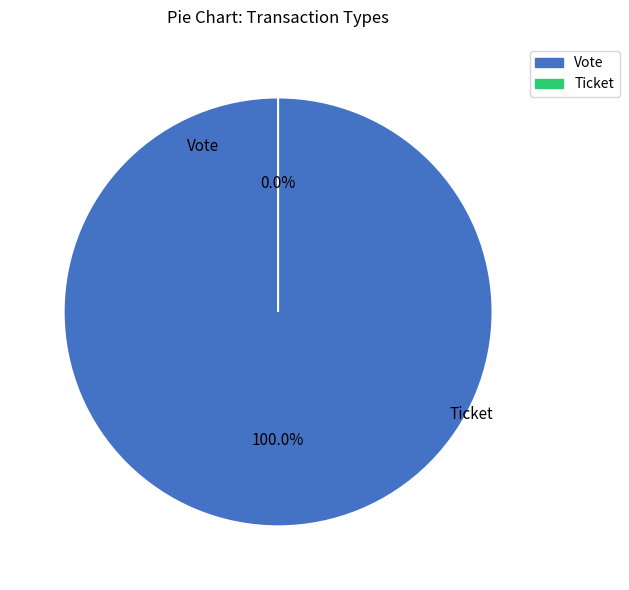

Which slice represents more than half of the pie?

Vote